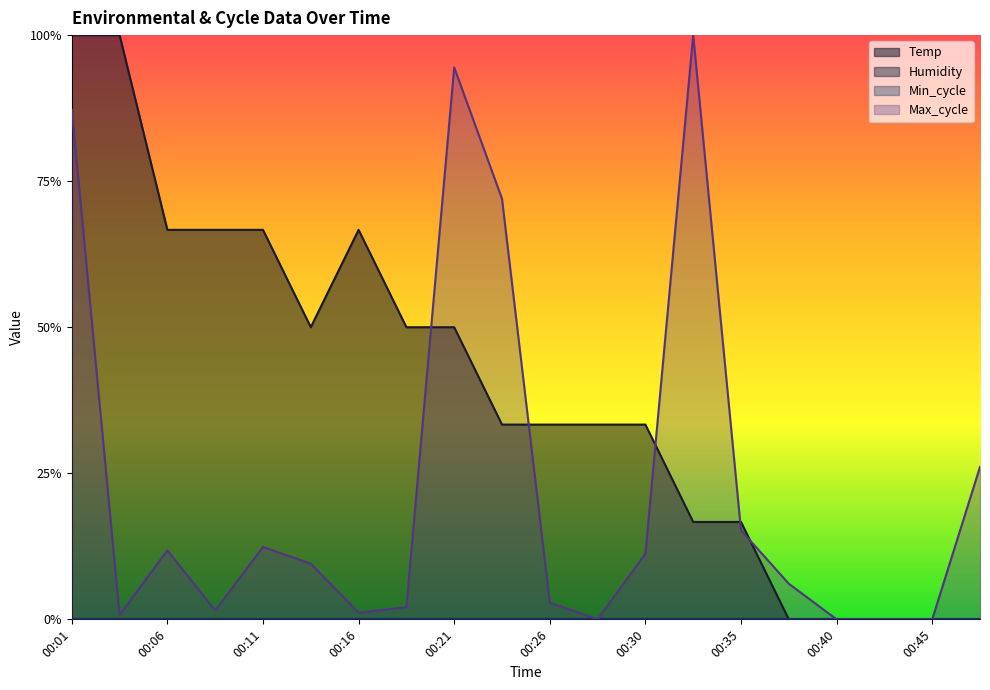

Where do Max_cycle and Temp first cross each other?

00:18 and 00:21